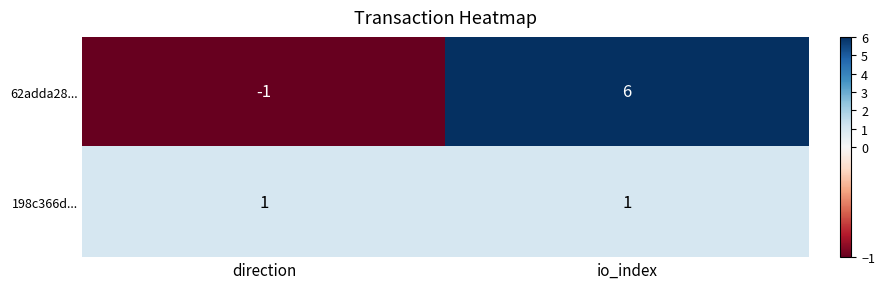

At which category is the sum across all series the highest?

io_index